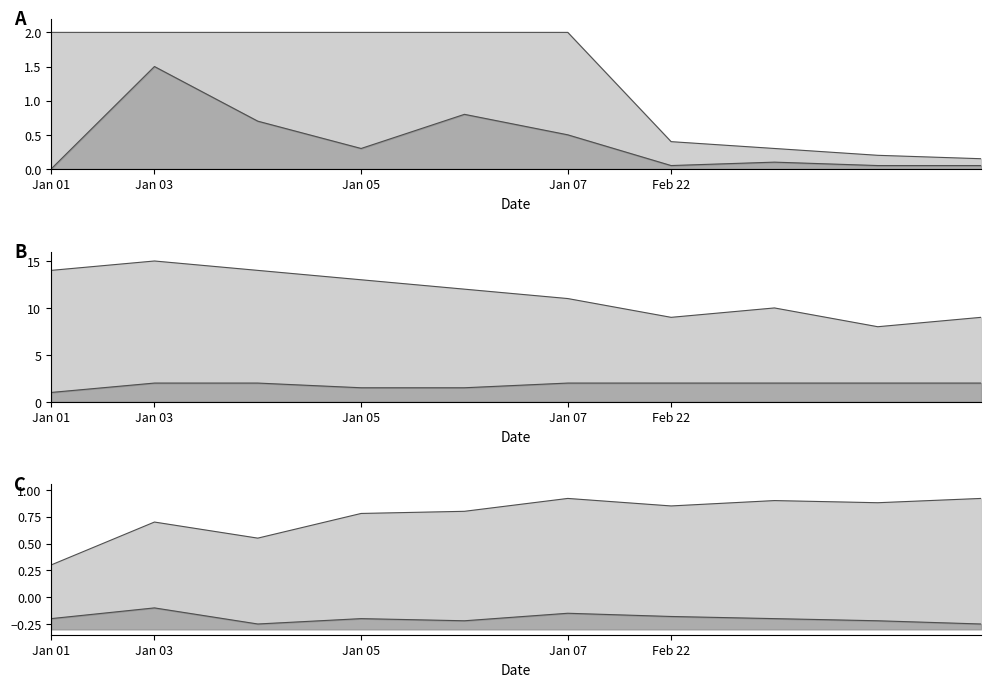

Where is the first local maximum for lower line?

Jan 03